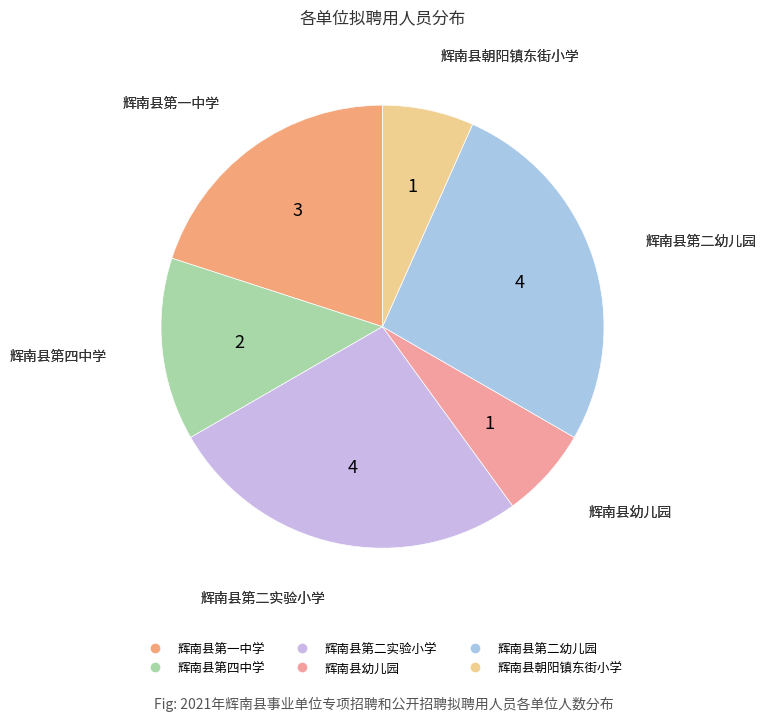

What is the ratio of the value at 辉南县第四中学 to the value at 辉南县朝阳镇东街小学?

2.0